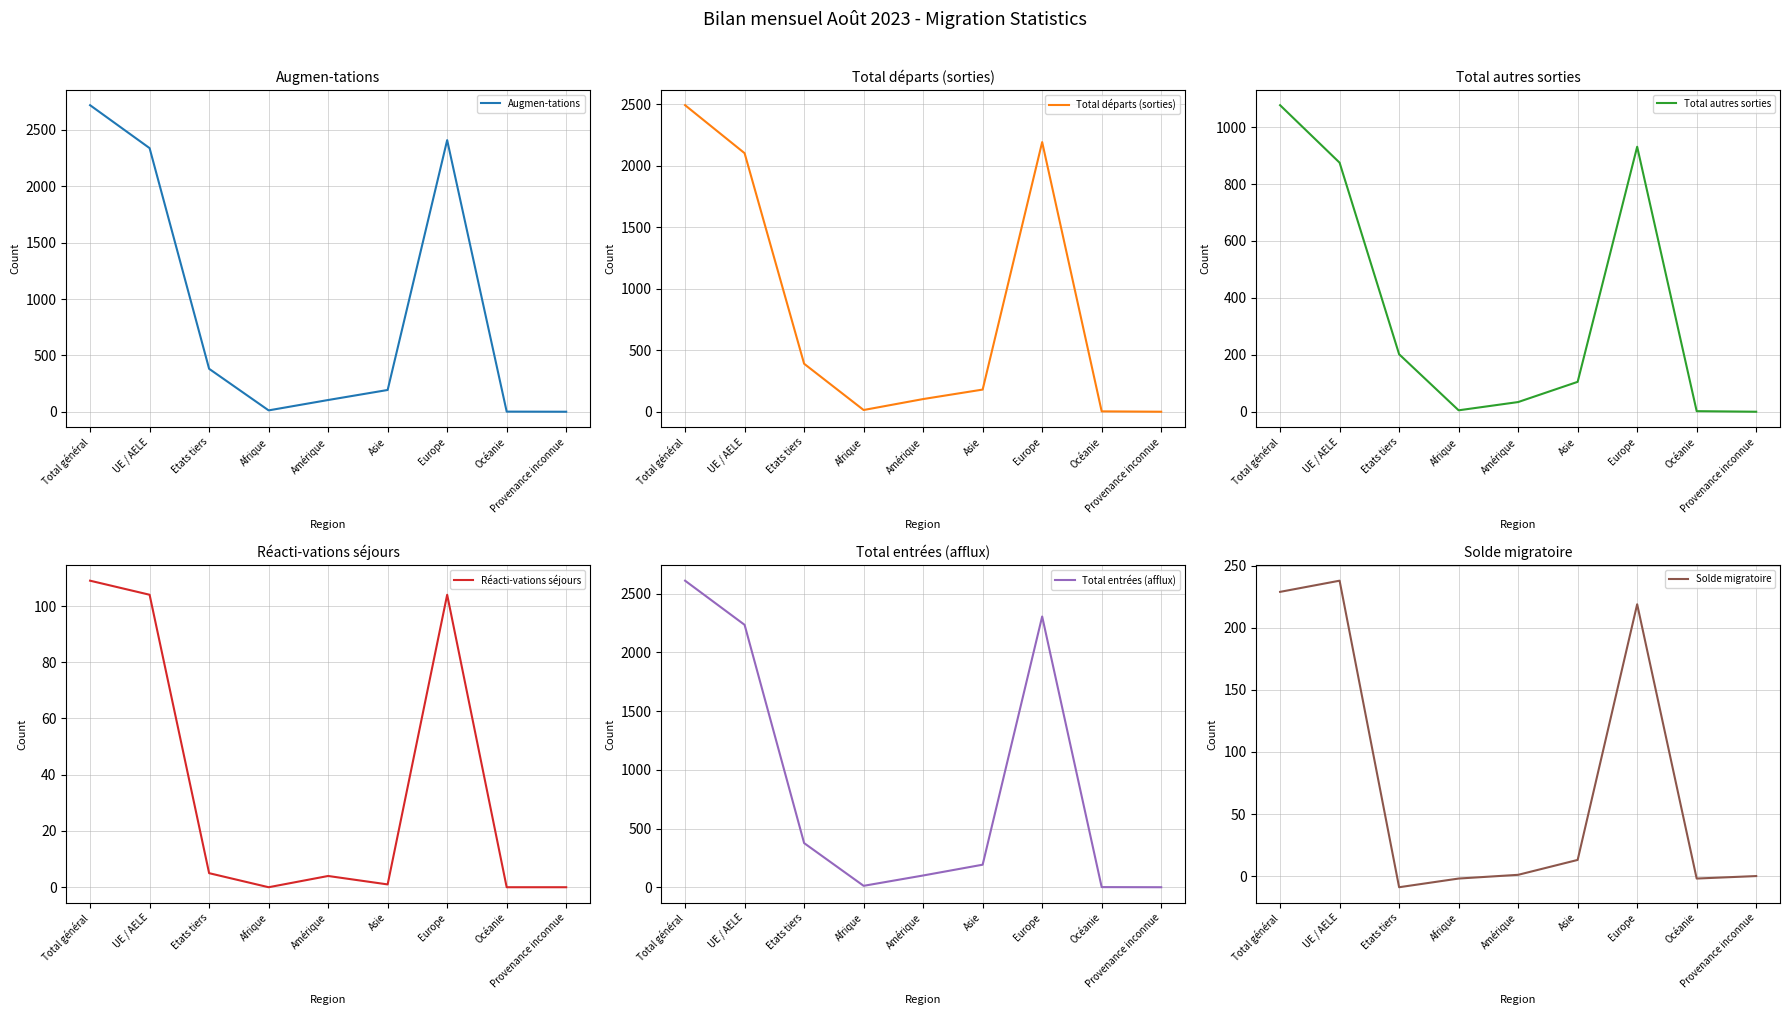

Which has a higher value, Afrique or Etats tiers?

Etats tiers